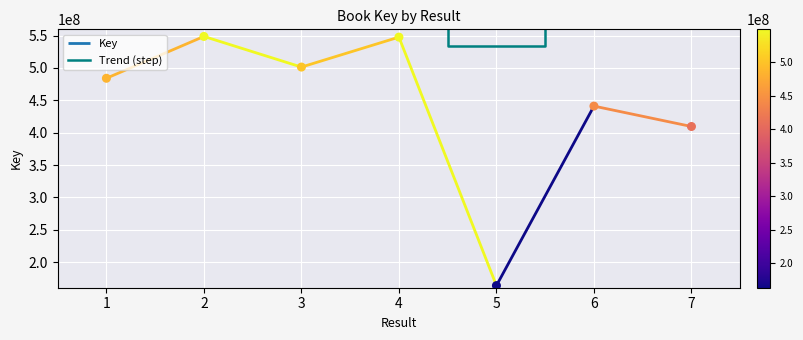

Which has a higher value, 6 or 2?

2